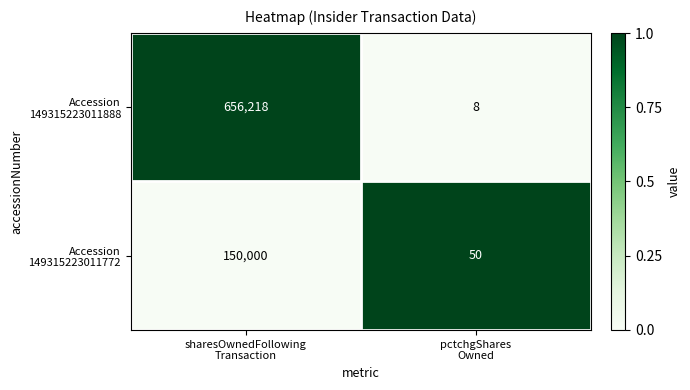

What is the minimum value shown in the chart?

8